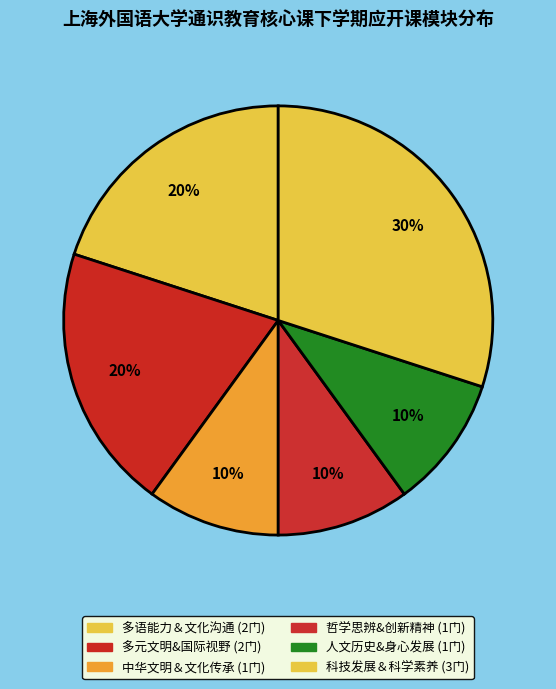

Rank the categories by value from highest to lowest.

科技发展＆科学素养, 多语能力＆文化沟通, 多元文明&国际视野, 中华文明＆文化传承, 哲学思辨&创新精神, 人文历史&身心发展